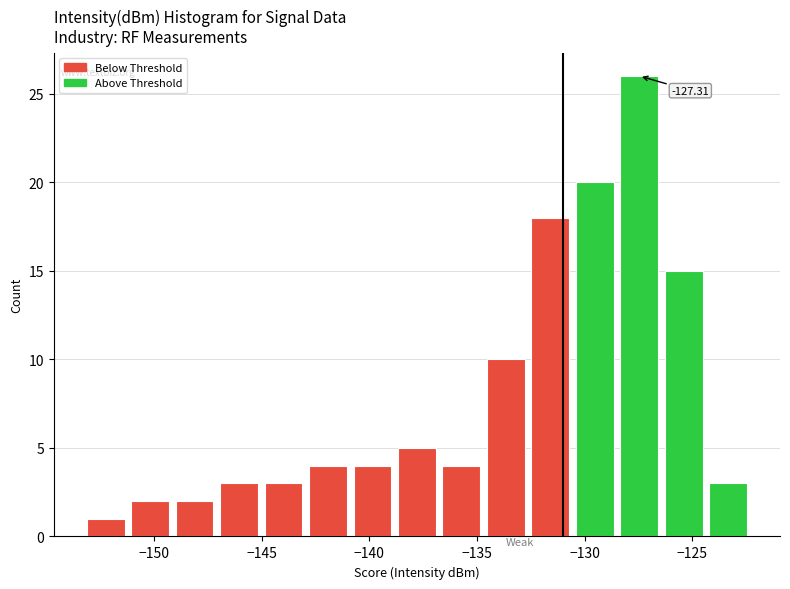

Which range on the x-axis has the tallest bar?

-128.5 to -126.5